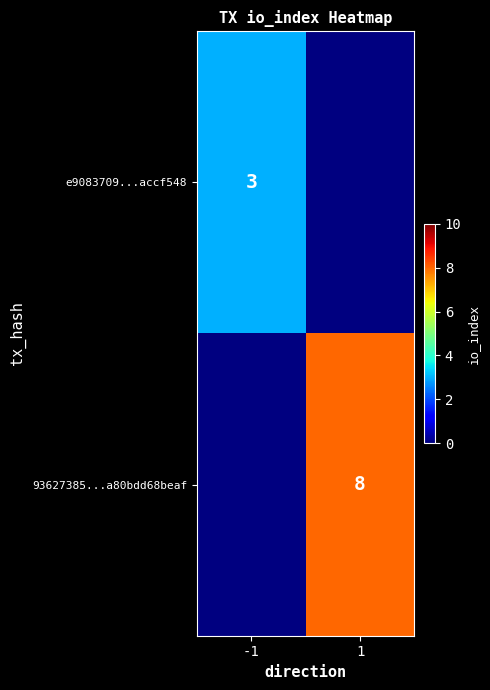

Where is e9083709...accf548 nearest to the value 3?

-1